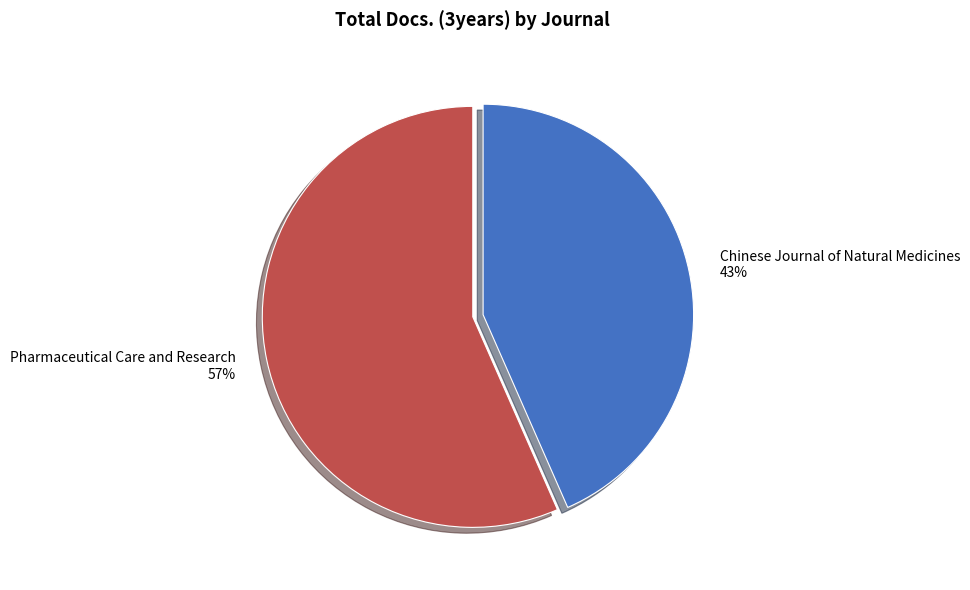

How many slices are in this pie chart?

2